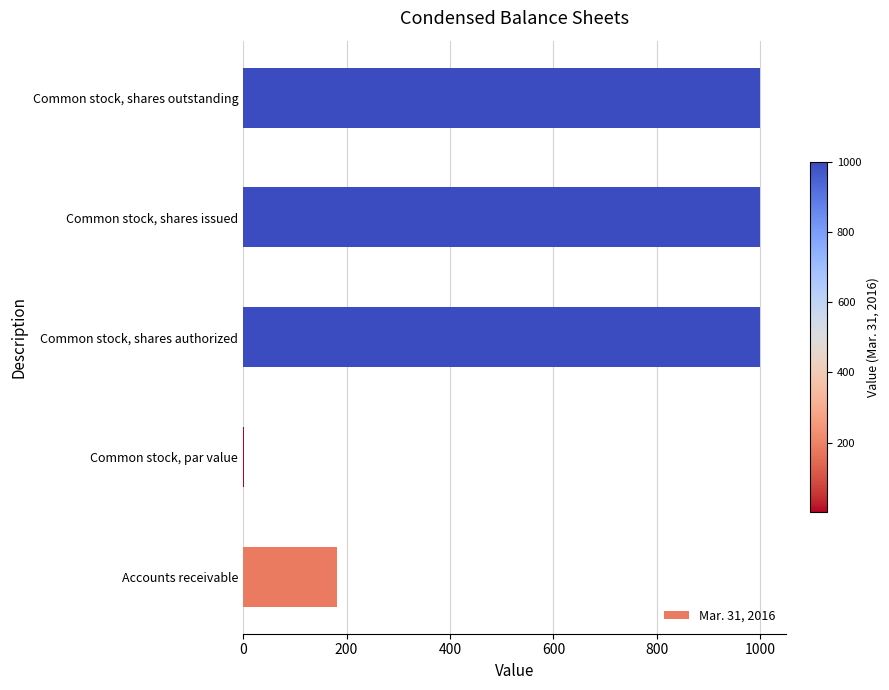

True or false: the data shows 1619 at Common stock, shares authorized.

False